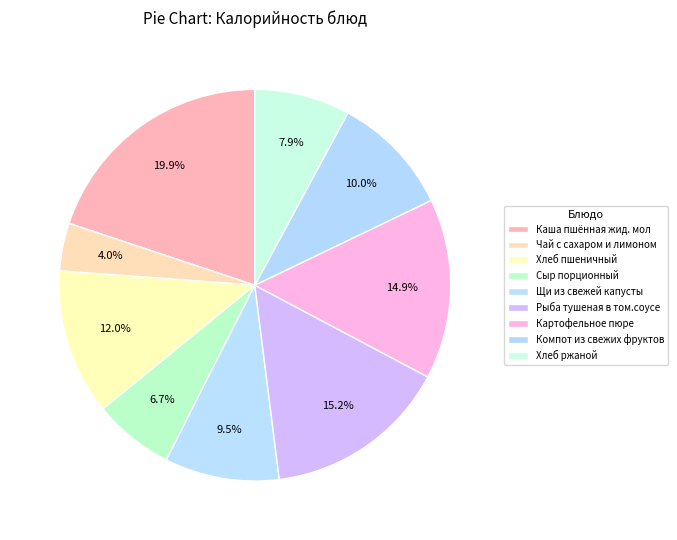

Rank the categories by value from lowest to highest.

Чай с сахаром и лимоном, Сыр порционный, Хлеб ржаной, Щи из свежей капусты, Компот из свежих фруктов, Хлеб пшеничный, Картофельное пюре, Рыба тушеная в том.соусе, Каша пшённая жид. мол